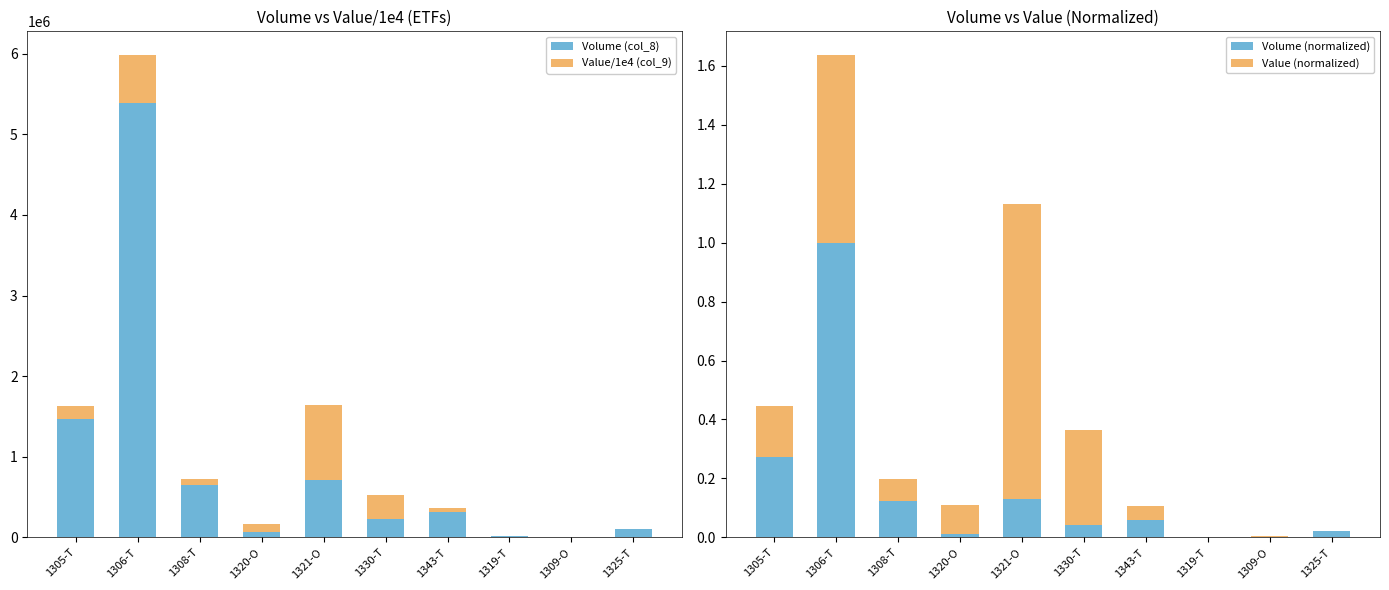

Which series has the largest total across all categories?

Volume (col_8)